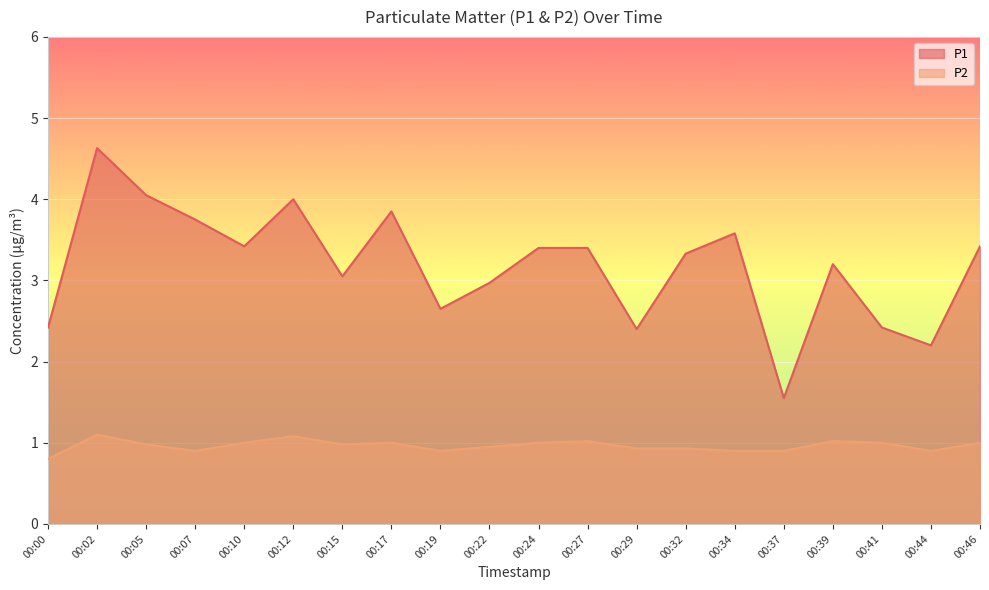

Reading left to right, transcribe all the data shown in this chart.

P1: 2.4	4.6	4.0	3.8	3.4	4.0	3.0	3.9	2.6	3.0	3.4	3.4	2.4	3.3	3.6	1.6	3.2	2.4	2.2	3.4
P2: 0.8	1.1	1.0	0.9	1.0	1.1	1.0	1.0	0.9	0.9	1.0	1.0	0.9	0.9	0.9	0.9	1.0	1.0	0.9	1.0